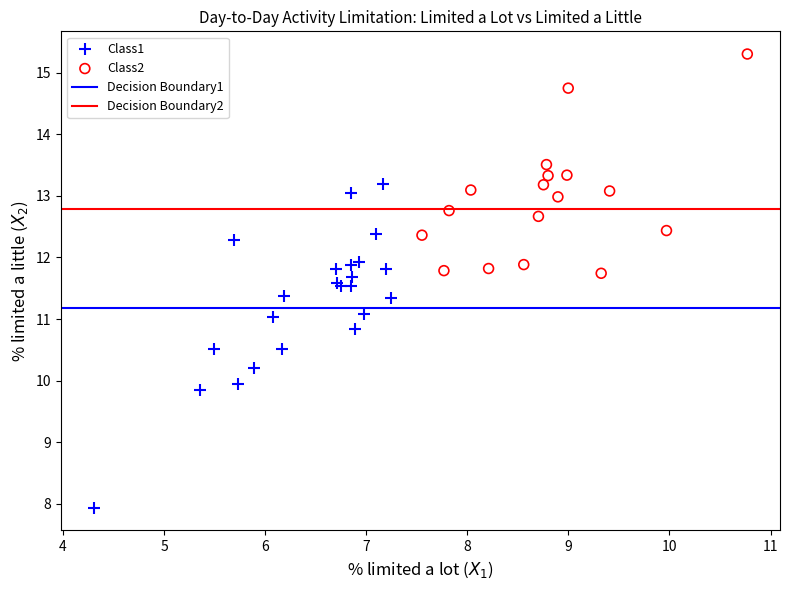

Which series contains the highest Y value?

Class2